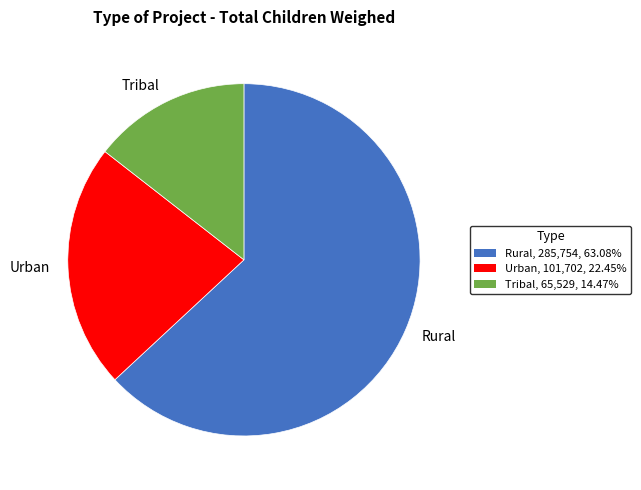

How many slices are in this pie chart?

3